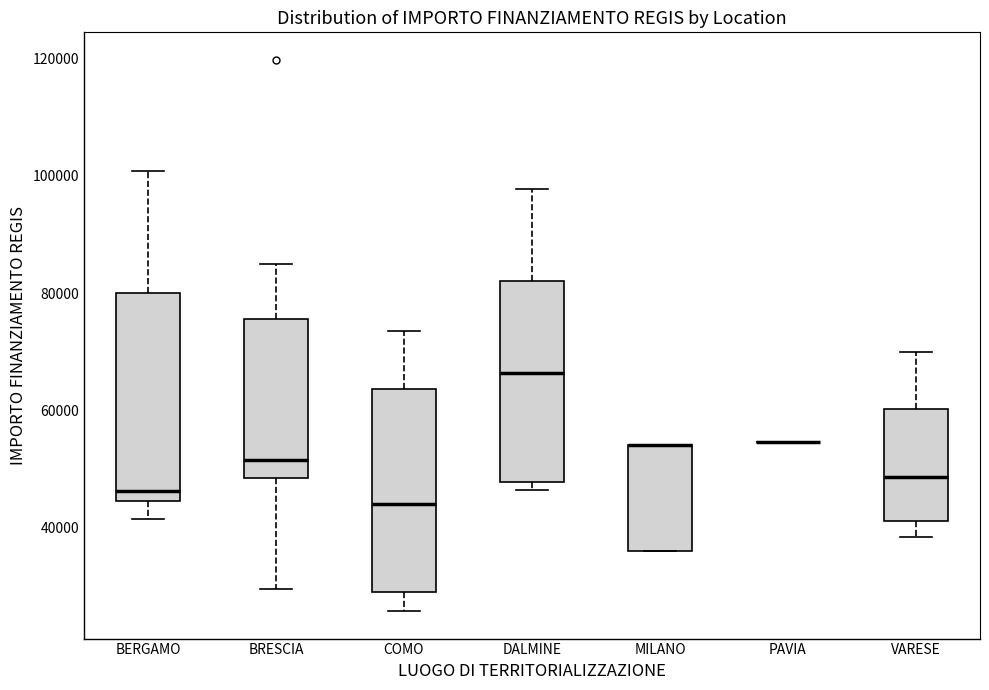

Reading left to right, transcribe this box plot: for each box, give where its median line is, the range the box spans, and where its two whiskers end, as read against the y-axis. The values are not printed on the chart, so give them approximately, as read against the axis.

BERGAMO: median 46000, box 44000 to 80000, whiskers 42000 to 100000
BRESCIA: median 52000, box 48000 to 76000, whiskers 30000 to 84000
COMO: median 44000, box 30000 to 64000, whiskers 26000 to 74000
DALMINE: median 66000, box 48000 to 82000, whiskers 46000 to 98000
MILANO: median 54000 (drawn on the box's upper edge), box 36000 to 54000, whiskers 36000 to 54000
PAVIA: box collapsed to a line at 54000, whiskers 54000 to 54000
VARESE: median 48000, box 42000 to 60000, whiskers 38000 to 70000